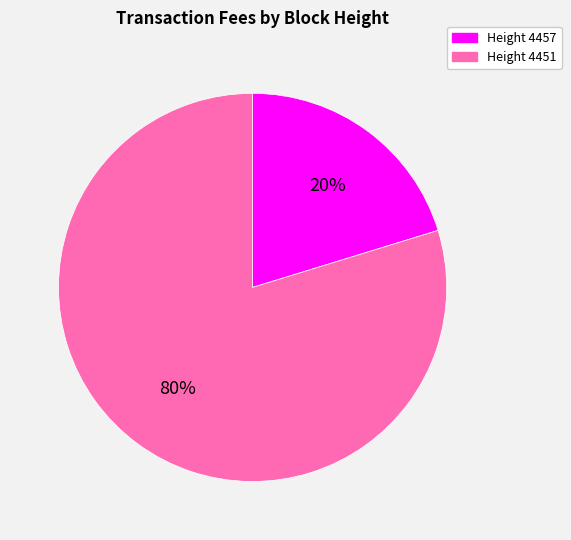

To the nearest percent, what is the average slice percentage?

50%